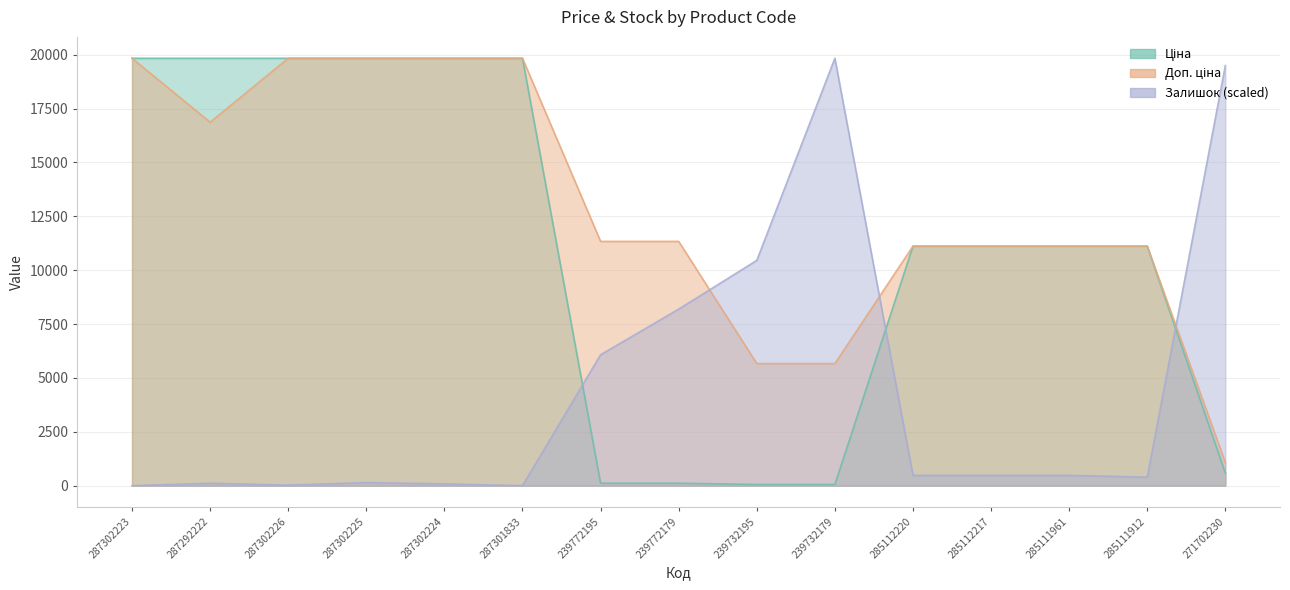

What is the label of the 14th point from the right?

287292222